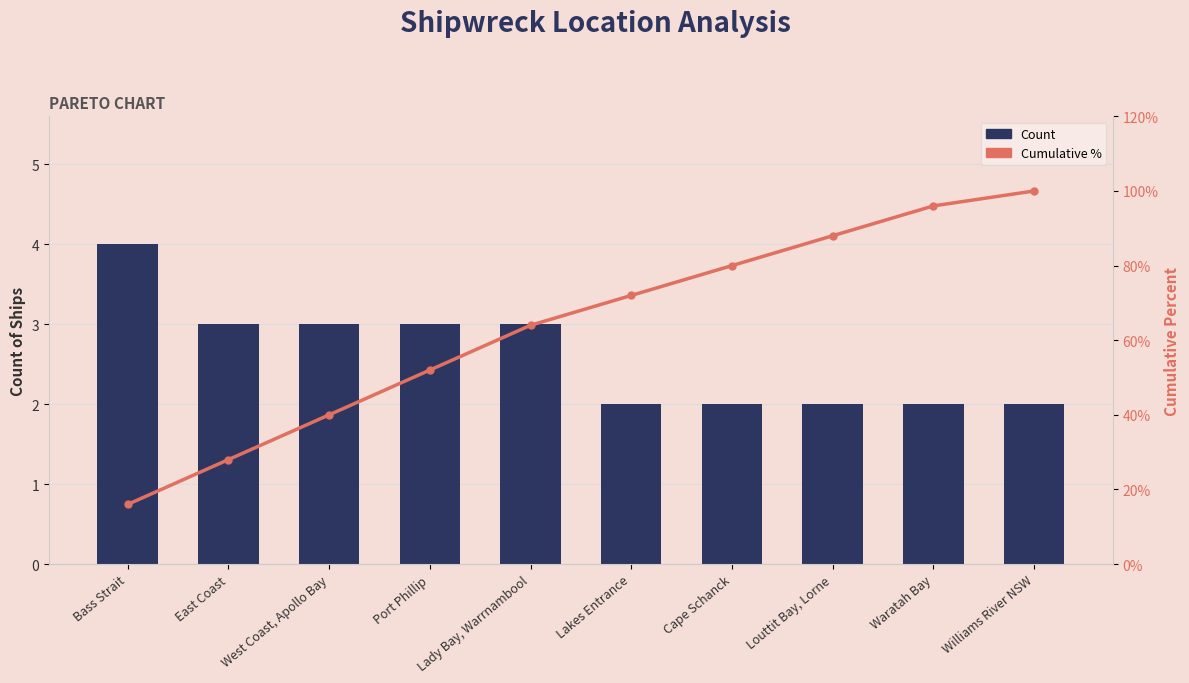

What is the highest value of the Cumulative % series?

100